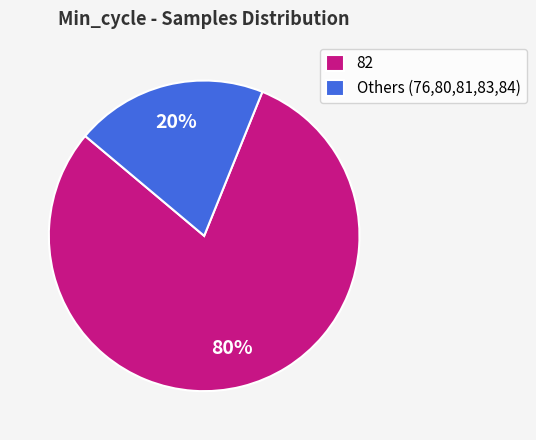

What is the smallest slice in the pie chart?

Others (76,80,81,83,84)